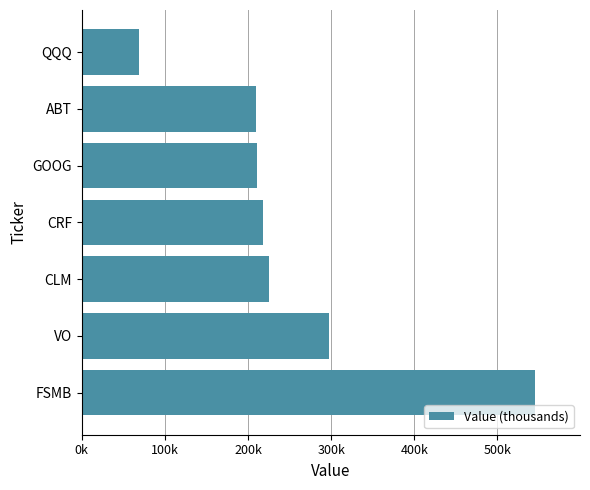

Which label corresponds to the smallest value in the chart?

QQQ